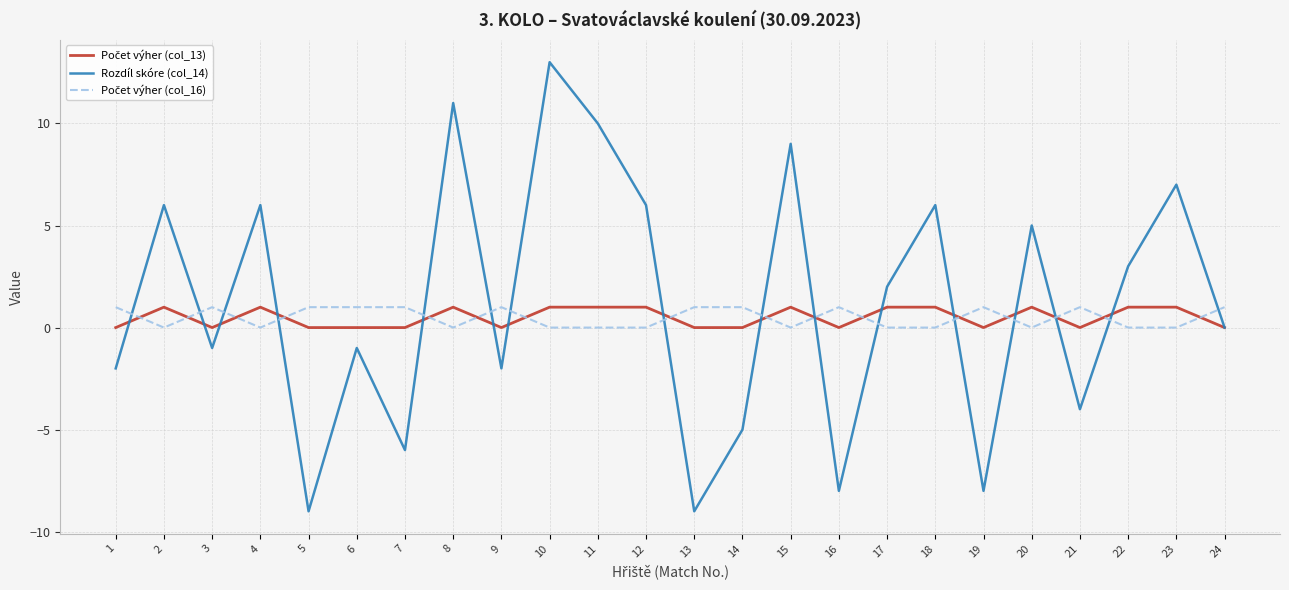

Between 14 and 24, which series saw the biggest shift?

Rozdíl skóre (col_14)